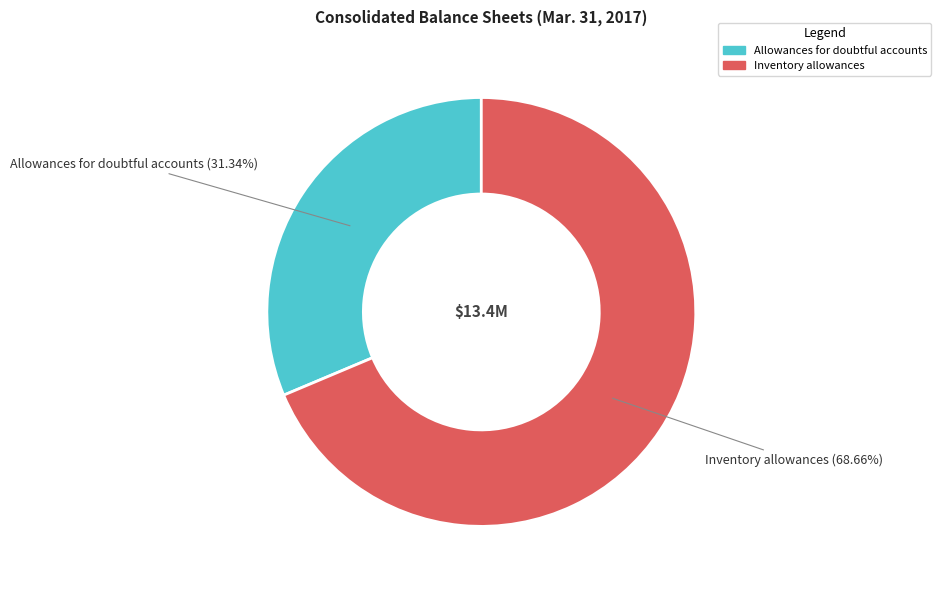

Rank the categories by value from lowest to highest.

Allowances for doubtful accounts, Inventory allowances